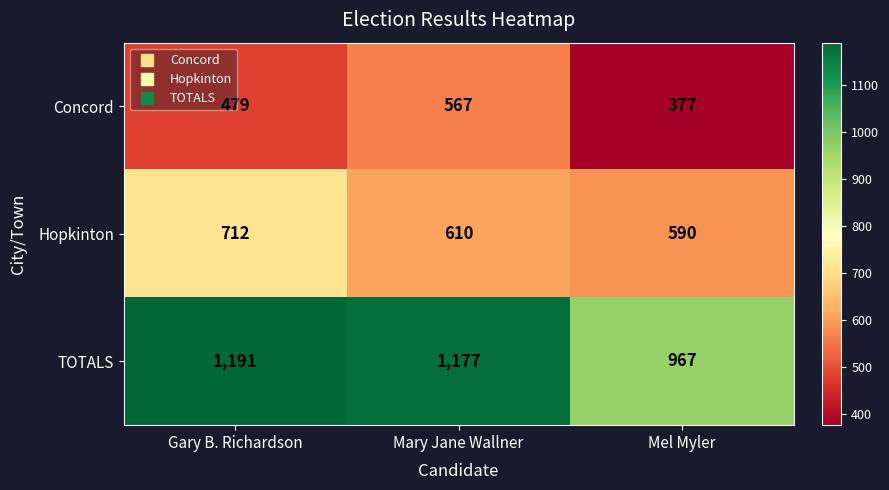

At which category does the chart reach its minimum across all series?

Mel Myler